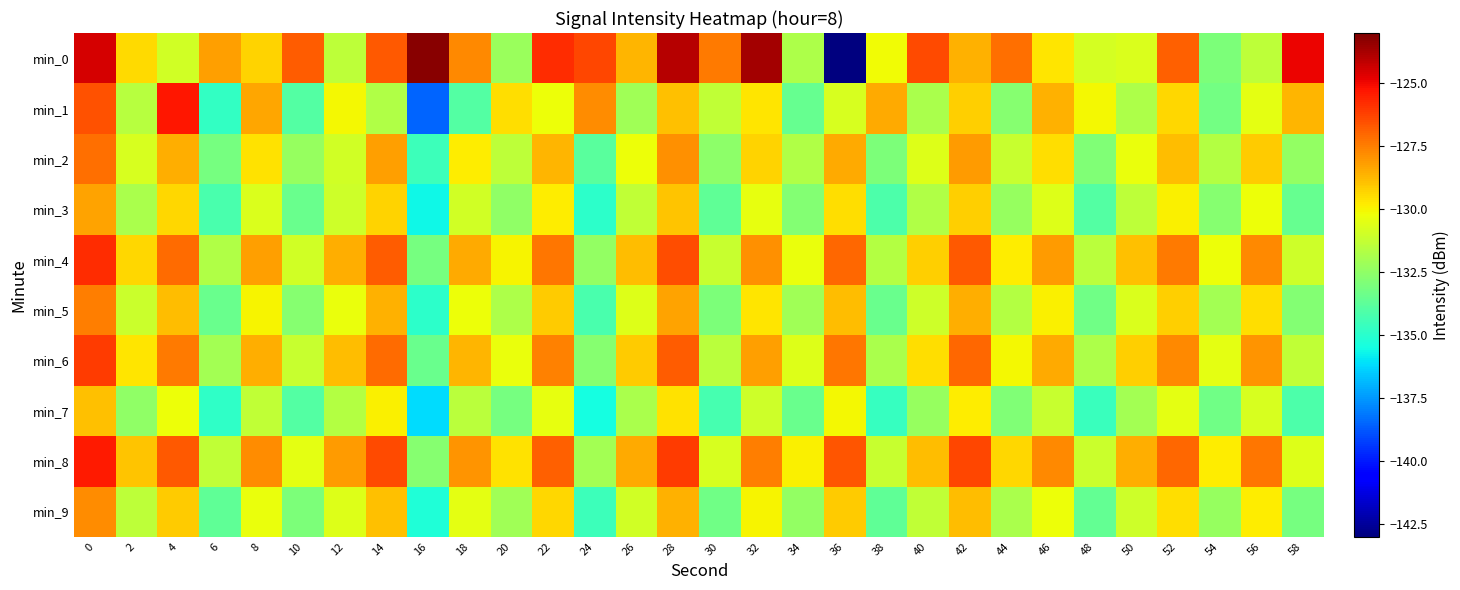

List the series in order of their peak value, lowest first.

min_7, min_3, min_9, min_5, min_2, min_6, min_4, min_8, min_1, min_0